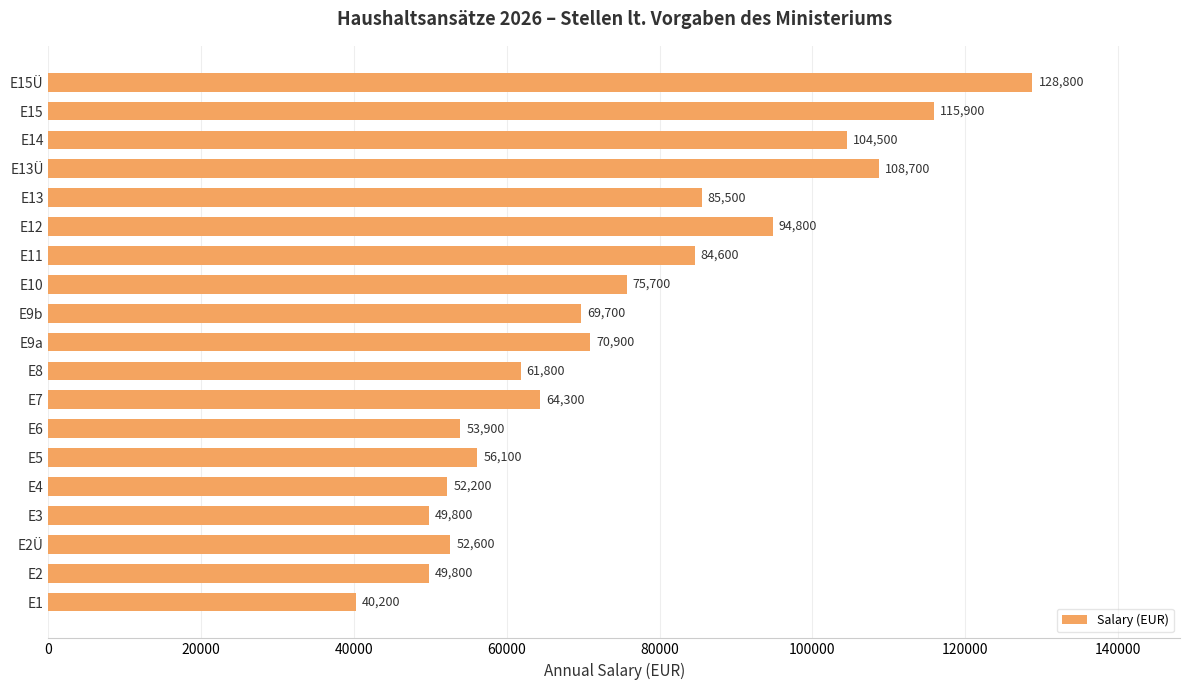

What is the label of the 11th bar from the bottom?

E9b